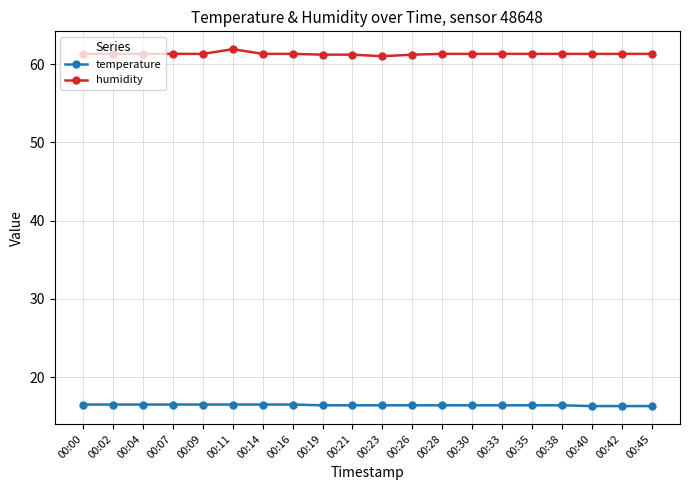

Which series has the largest total across all categories?

humidity